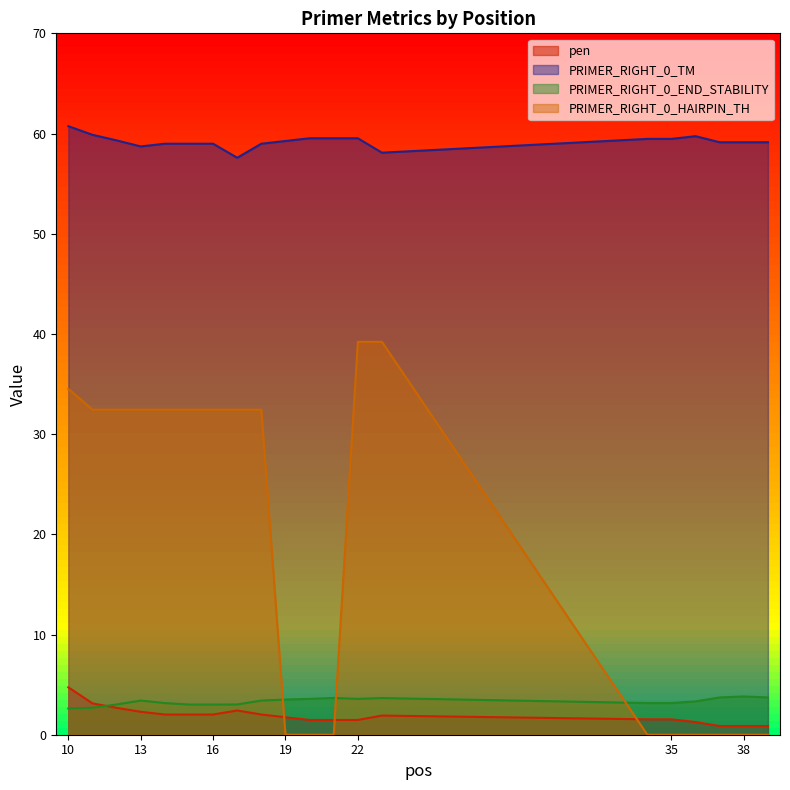

Which series has the widest spread of values?

PRIMER_RIGHT_0_HAIRPIN_TH